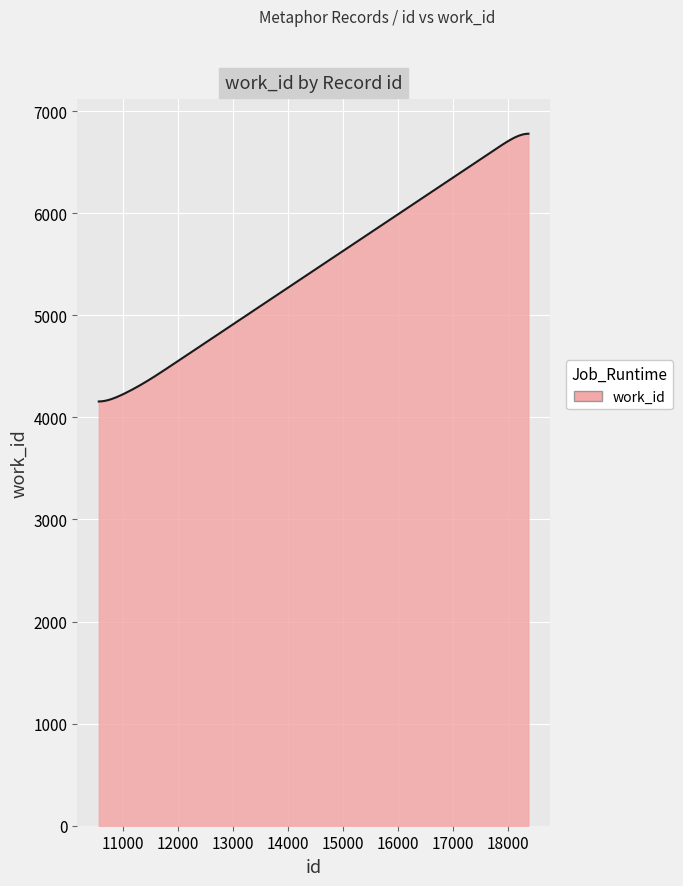

What is the difference between the maximum and minimum values?

2623.2